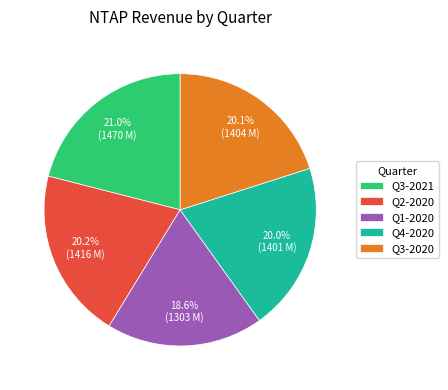

To the nearest percent, what is the difference between the largest and smallest slice percentages?

2%